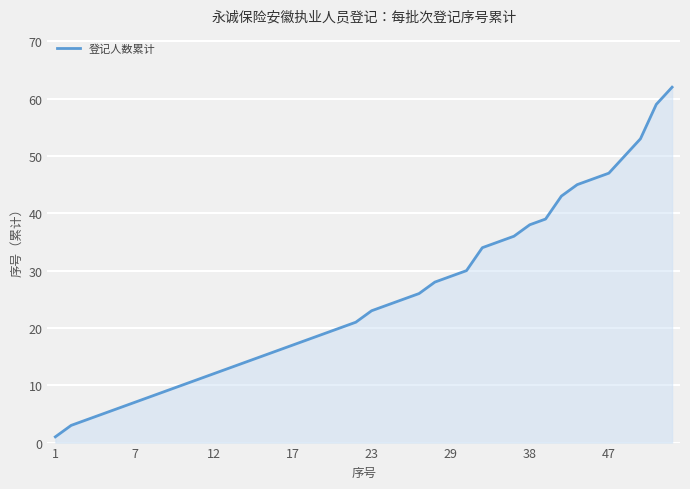

What is the maximum value shown in the chart?

62